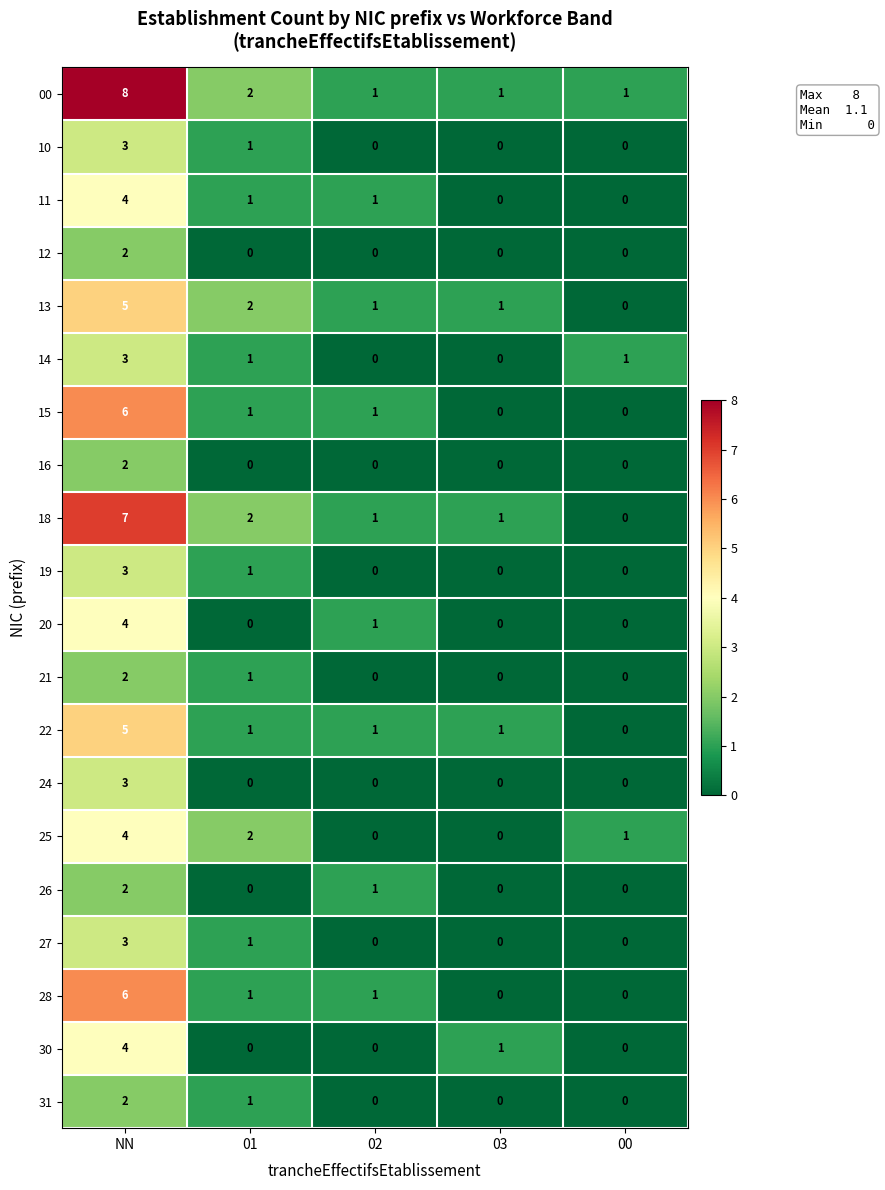

Which series changed the most between NN and 01?

00